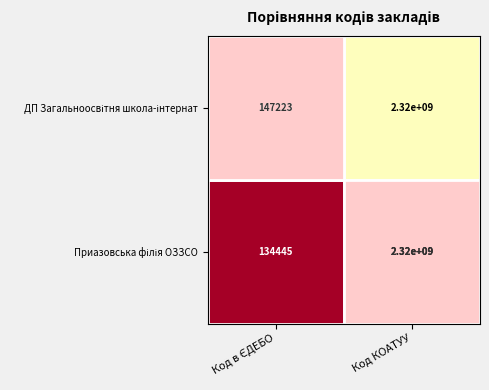

How many data points does each series have?

2